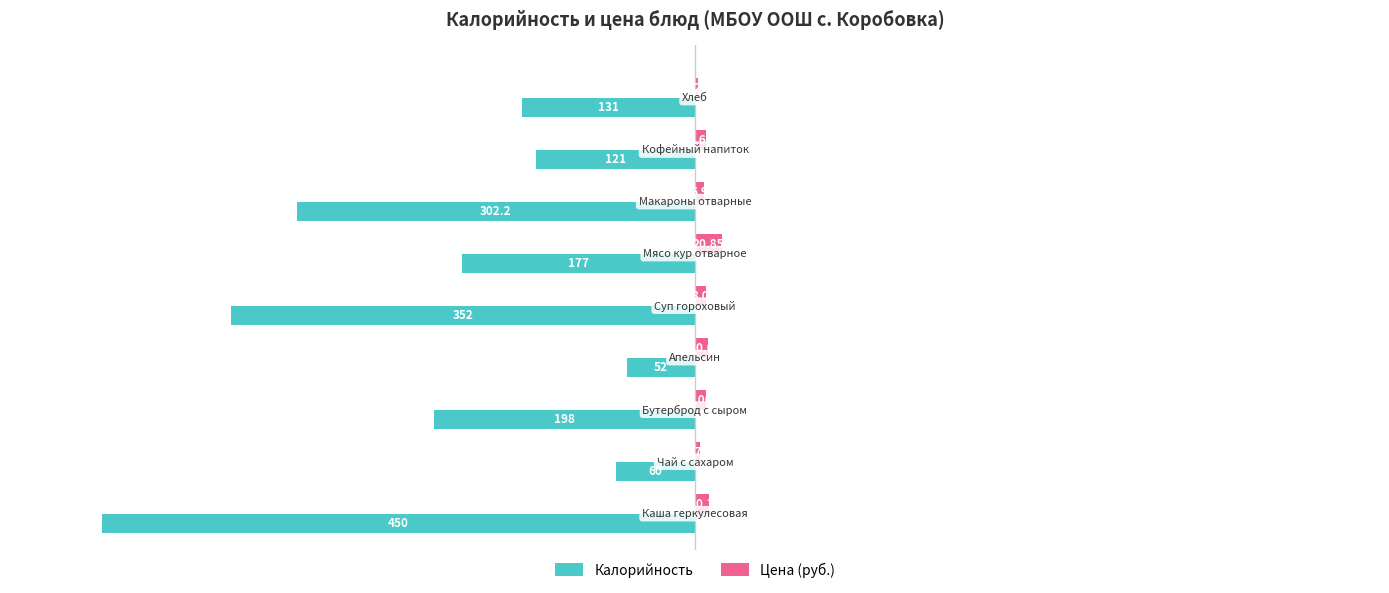

Which series has the largest total across all categories?

Цена (руб.)